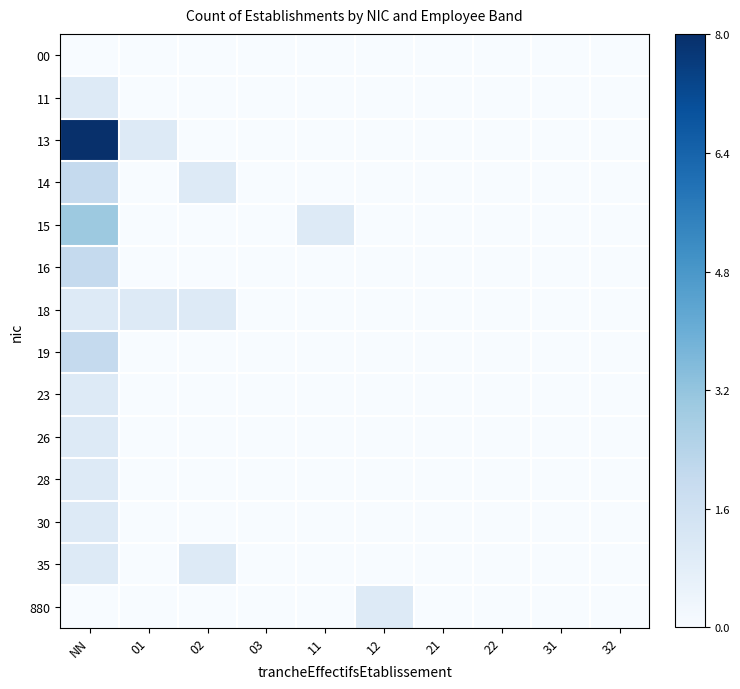

Which series has the largest total across all categories?

13